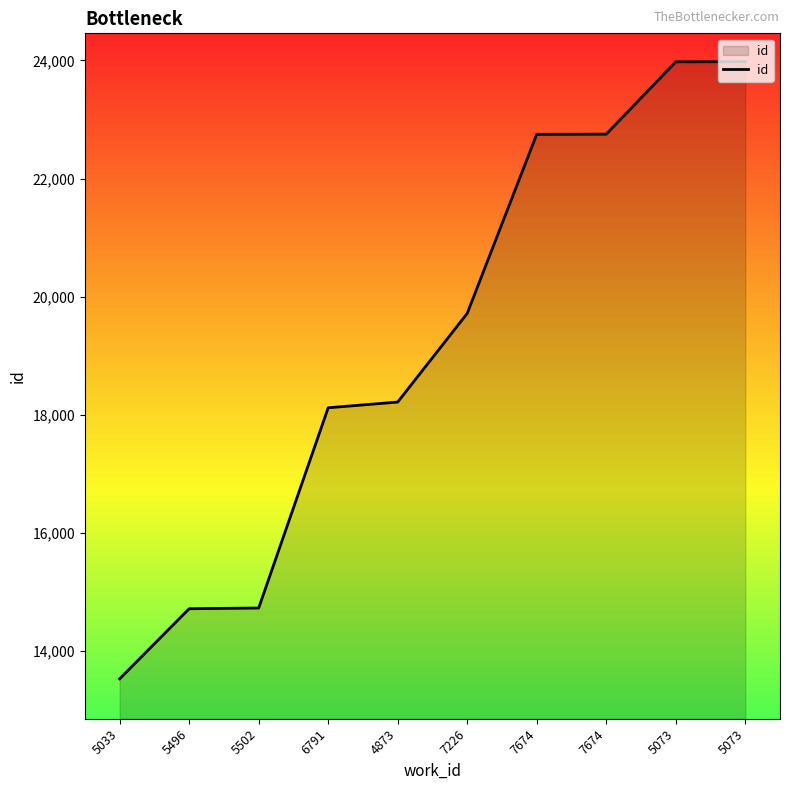

True or false: the data shows 19716 at 7226.

True